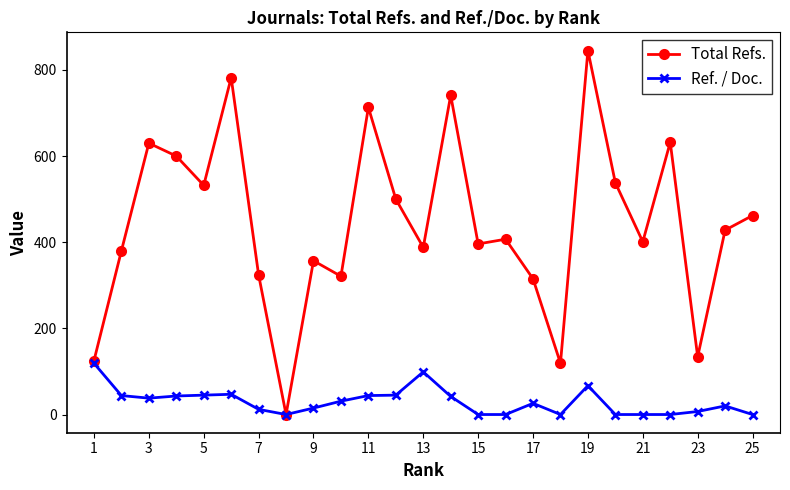

Which series has the largest range (max minus min)?

Total Refs.